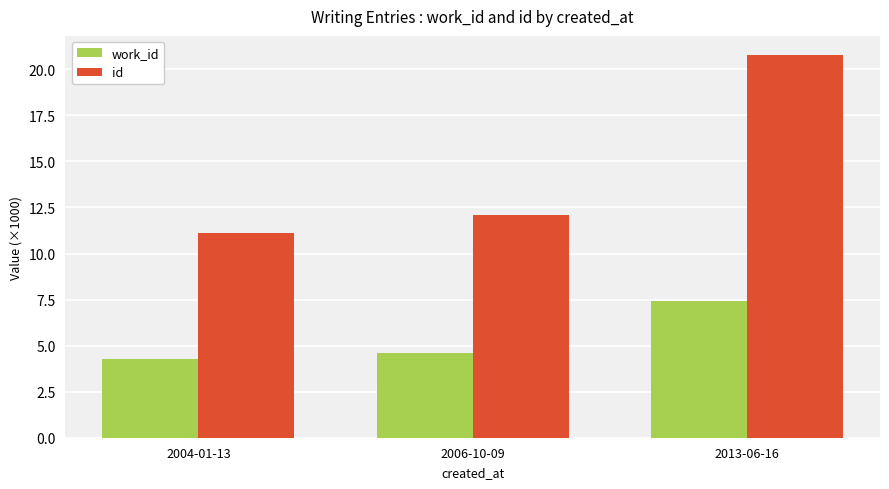

What is the label of the 3rd bar from the right?

2004-01-13